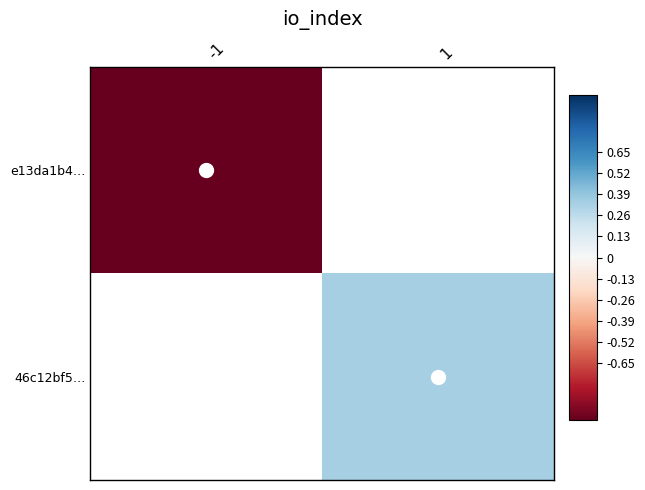

Where is e13da1b4… nearest to the value 1?

-1